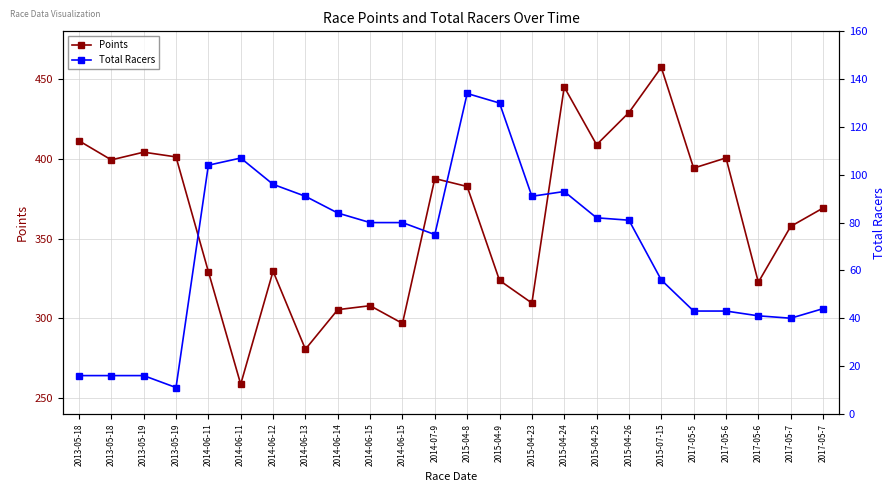

At which category does Total Racers reach its first local valley?

2013-05-19